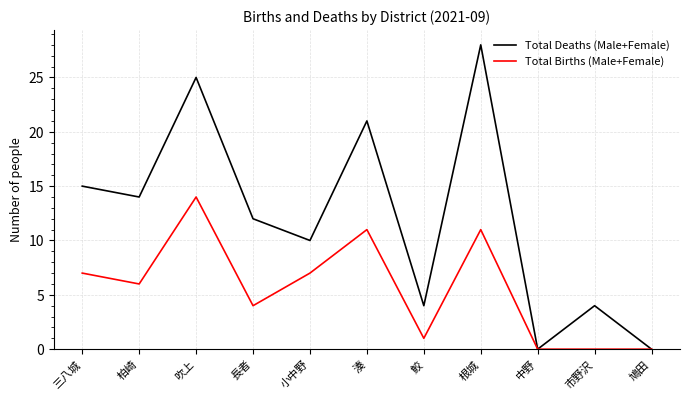

At which label does Total Births (Male+Female) first exceed 6?

三八城